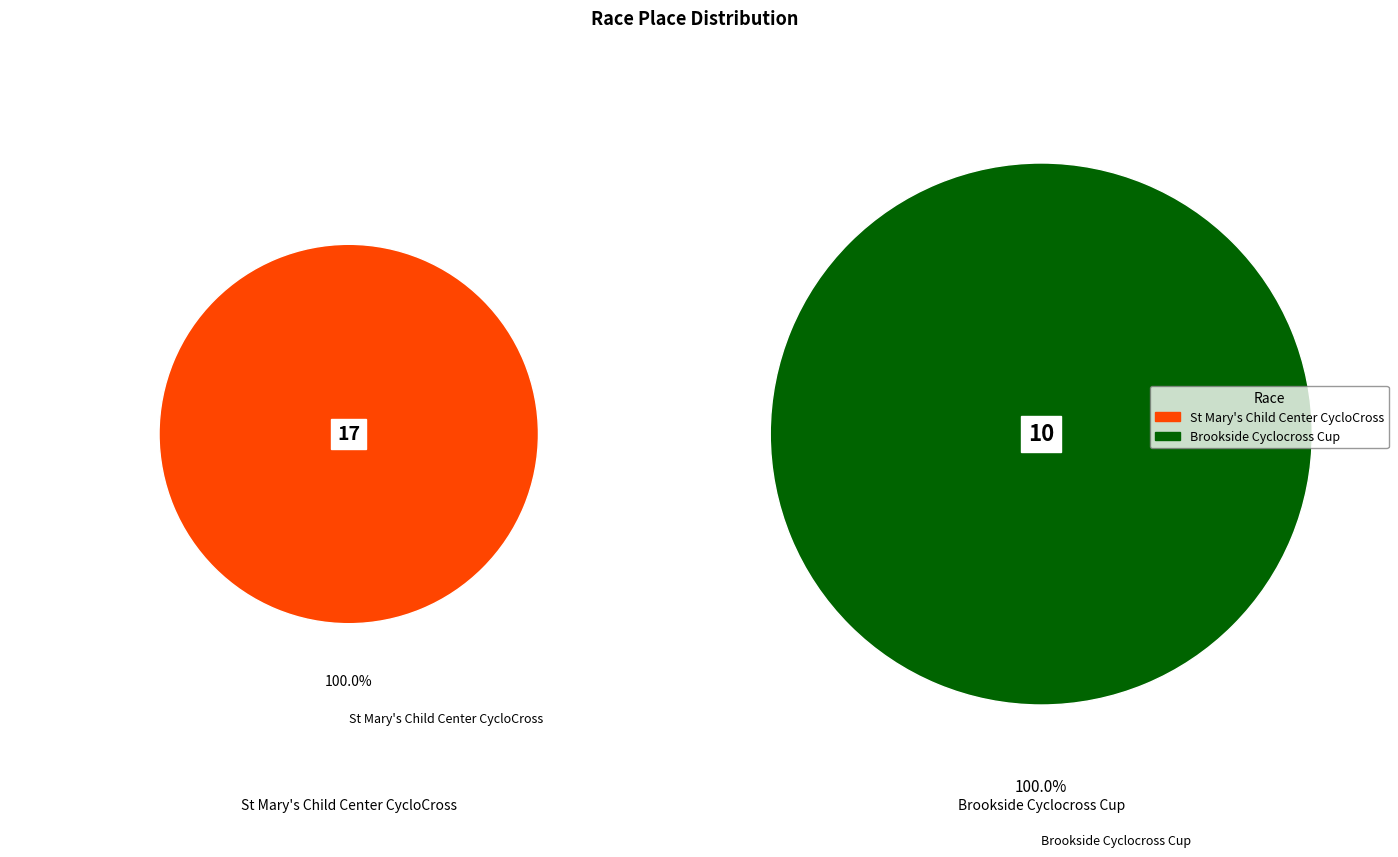

Count the number of slices in the pie.

2